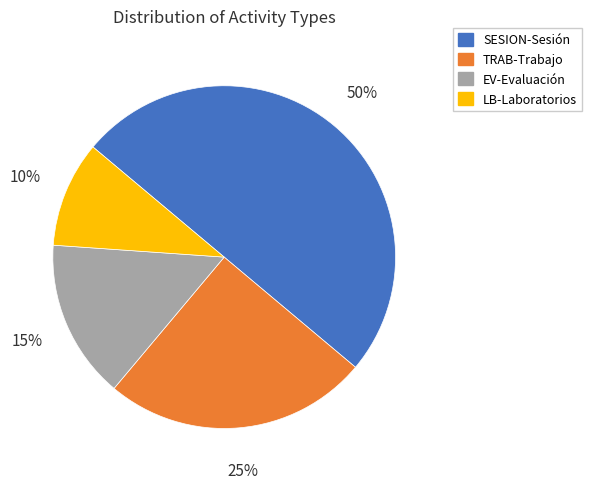

To the nearest percent, what is the average slice percentage?

25%